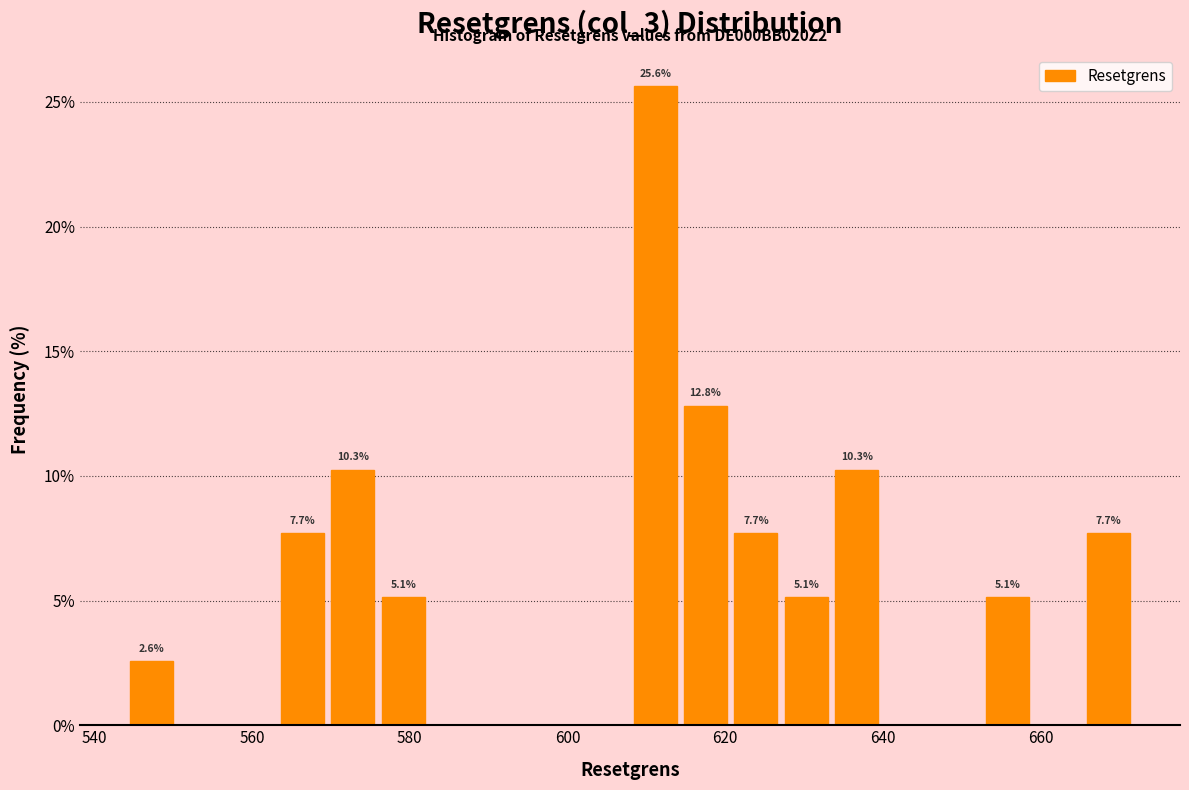

Around what value on the x-axis is the tallest bar? Give the approximate position of its centre, as read against the axis.

612